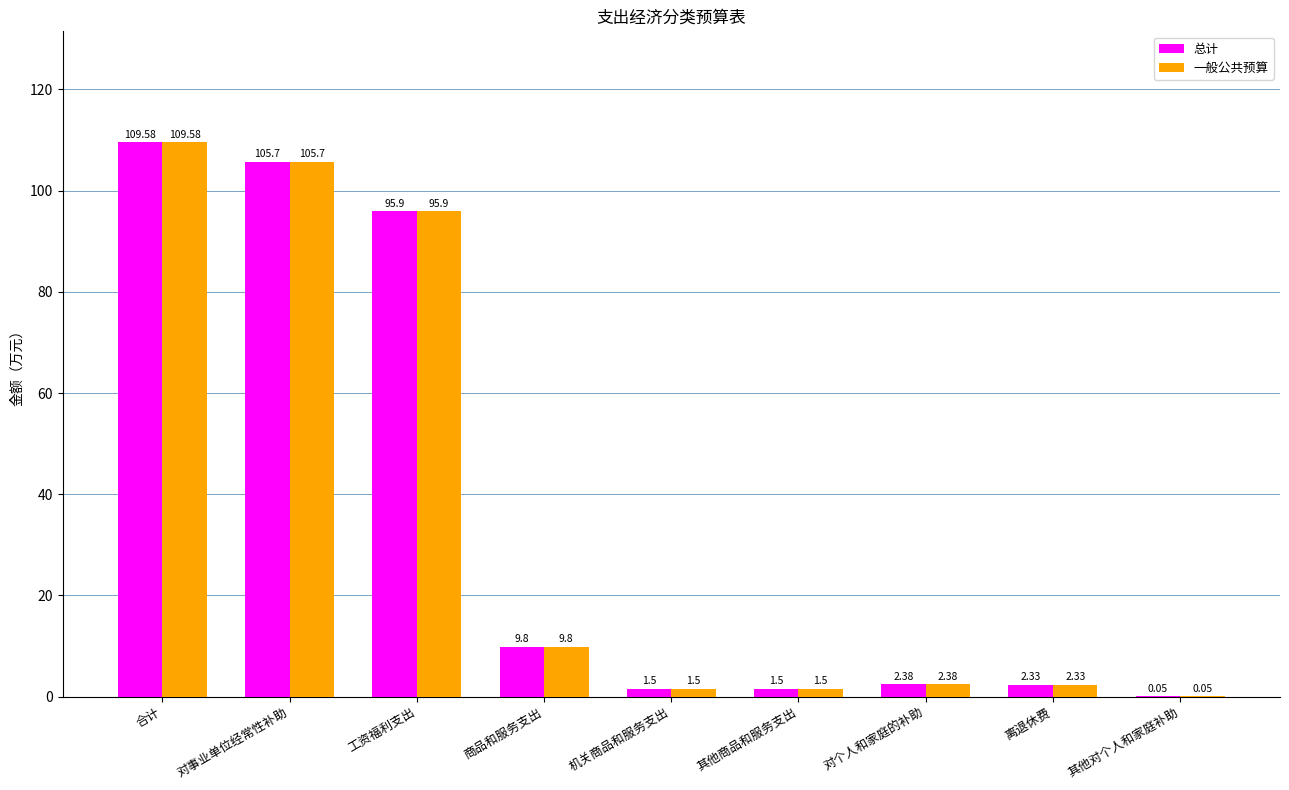

What is the average value of the 总计 series?

36.5